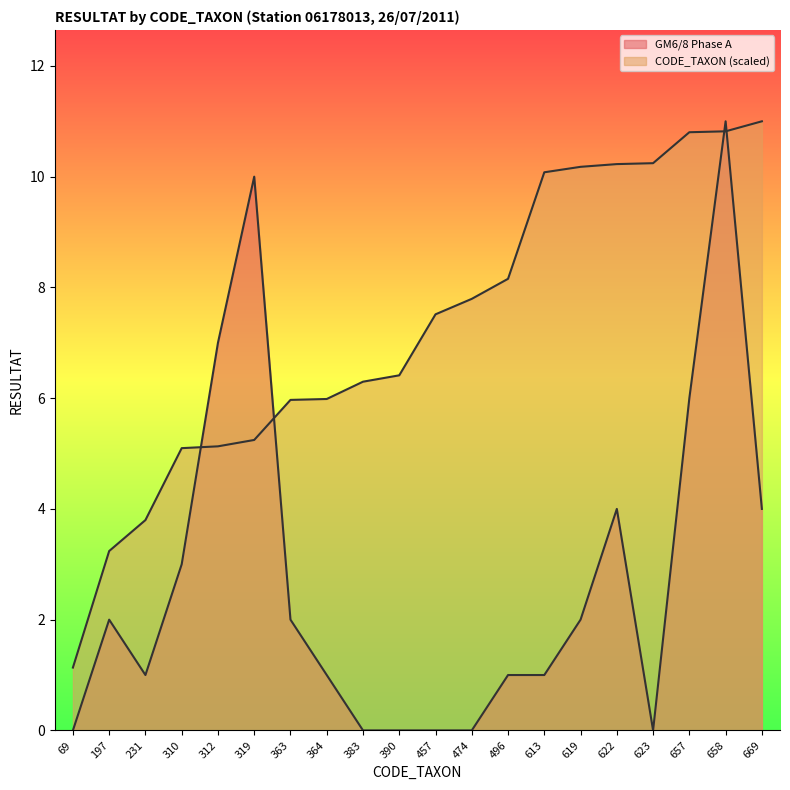

Which series ends up on top after the final intersection of CODE_TAXON (scaled) and GM6/8 Phase A?

CODE_TAXON (scaled)